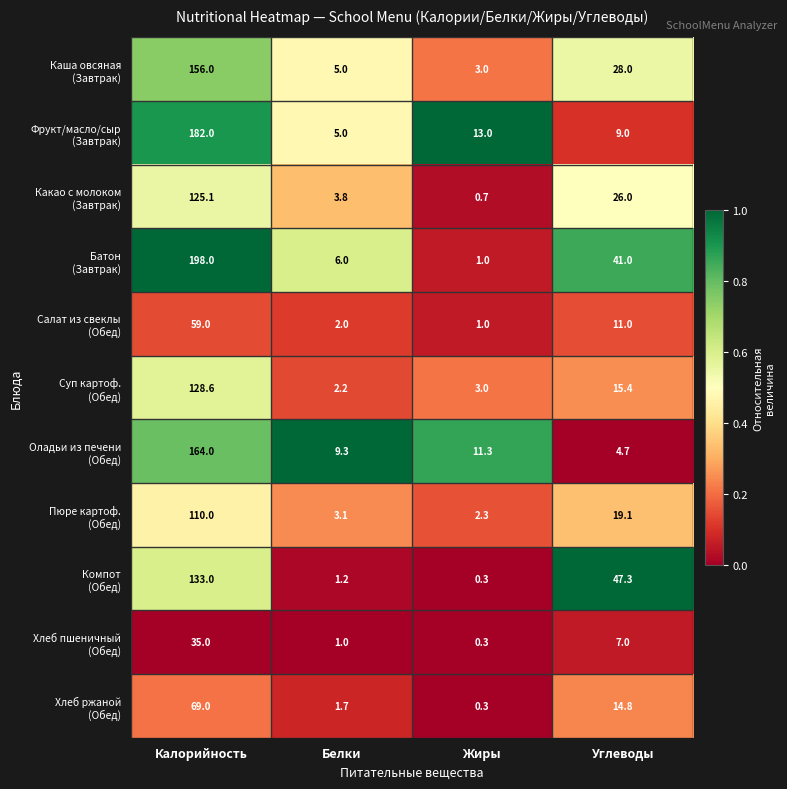

What is the difference between the highest and lowest values at Белки?

8.3